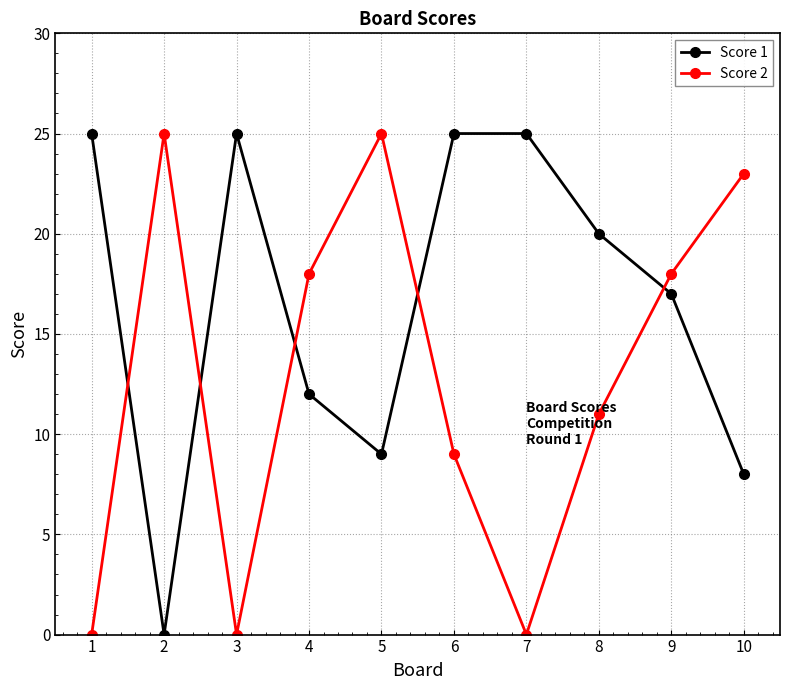

What is the approximate value of Score 2 at 2, to the nearest 5?

25